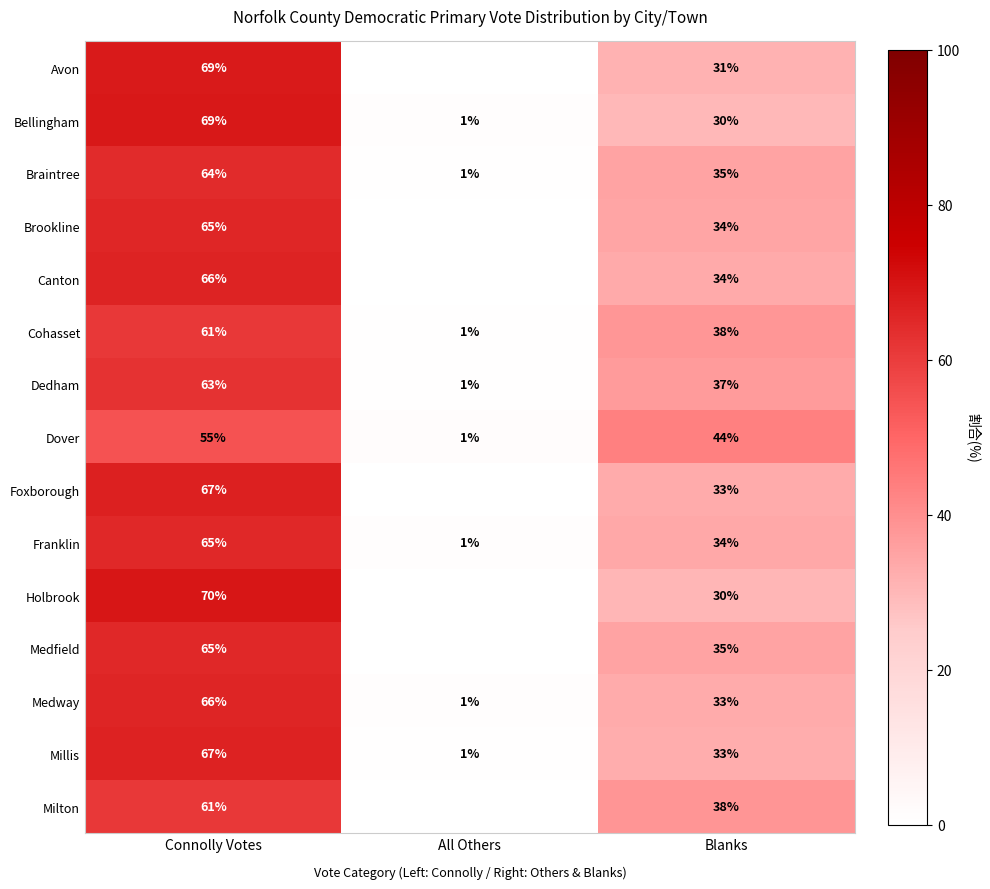

List the labels in order of Medway value, smallest first.

All Others, Blanks, Connolly Votes